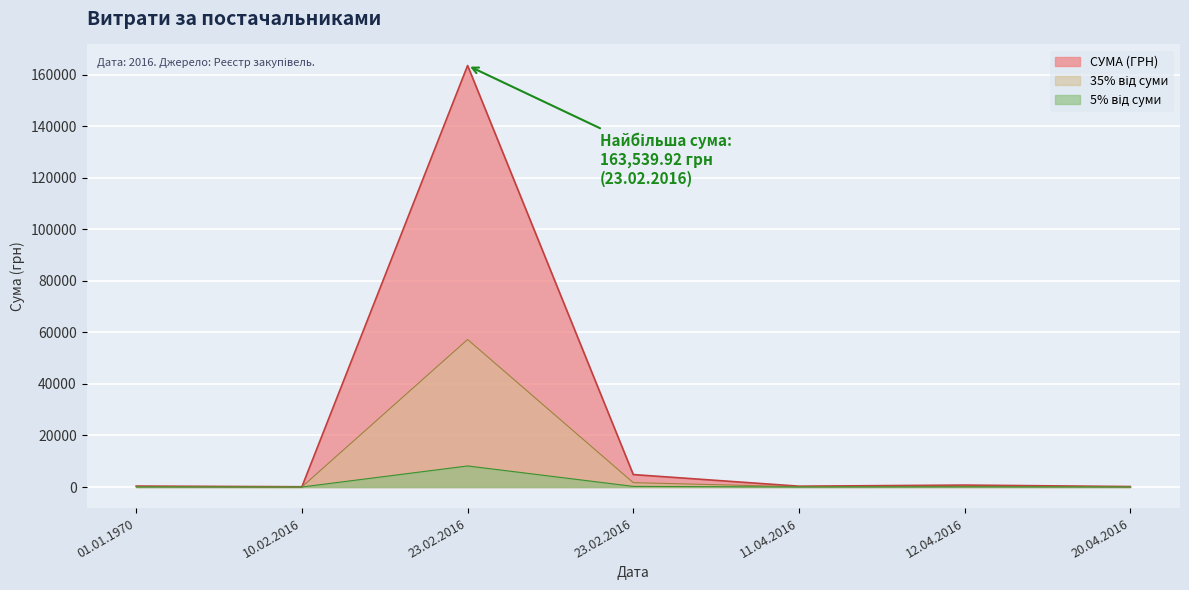

How many values exceed 18?

4